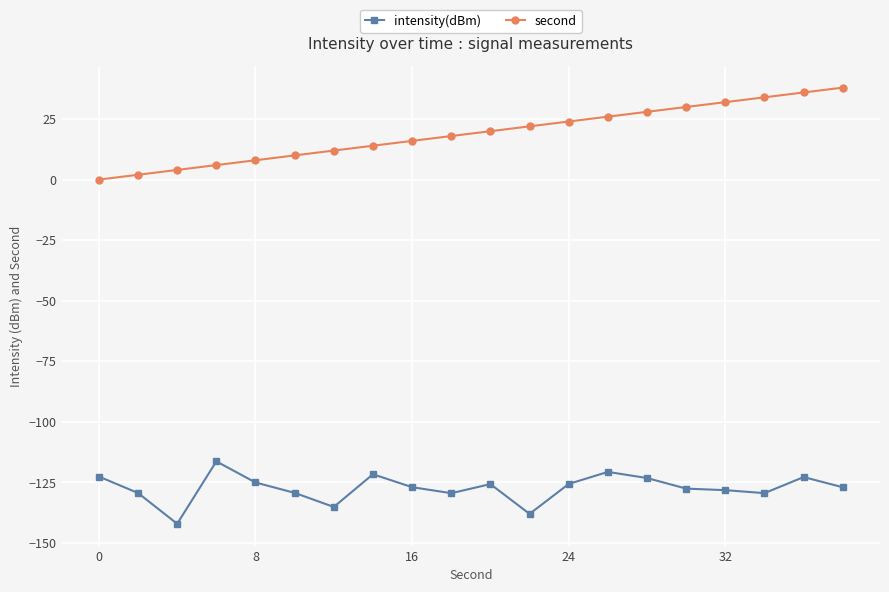

How many data points does each series have?

20